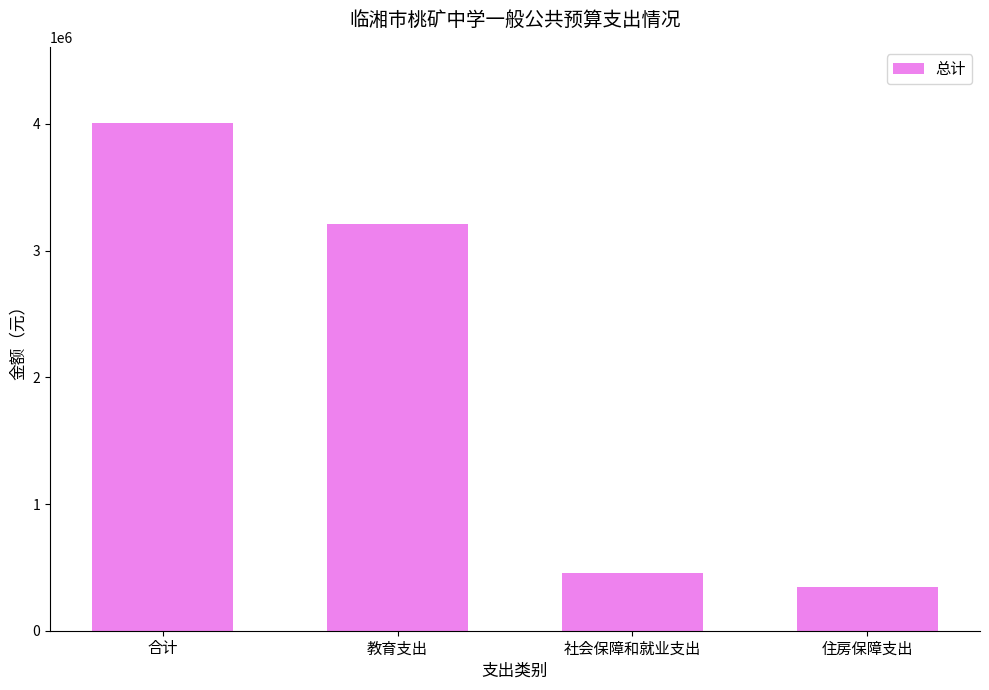

List the labels in order of value, largest first.

合计, 教育支出, 社会保障和就业支出, 住房保障支出